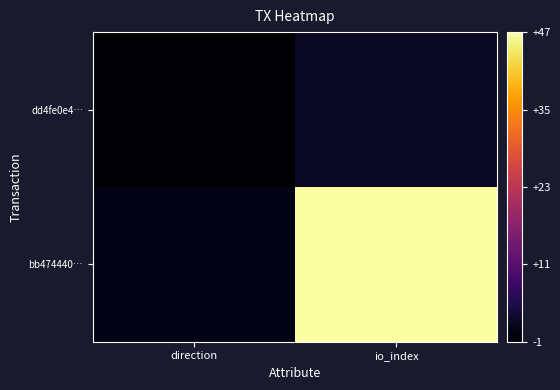

Rank the series at io_index from highest to lowest value.

bb474440…, dd4fe0e4…